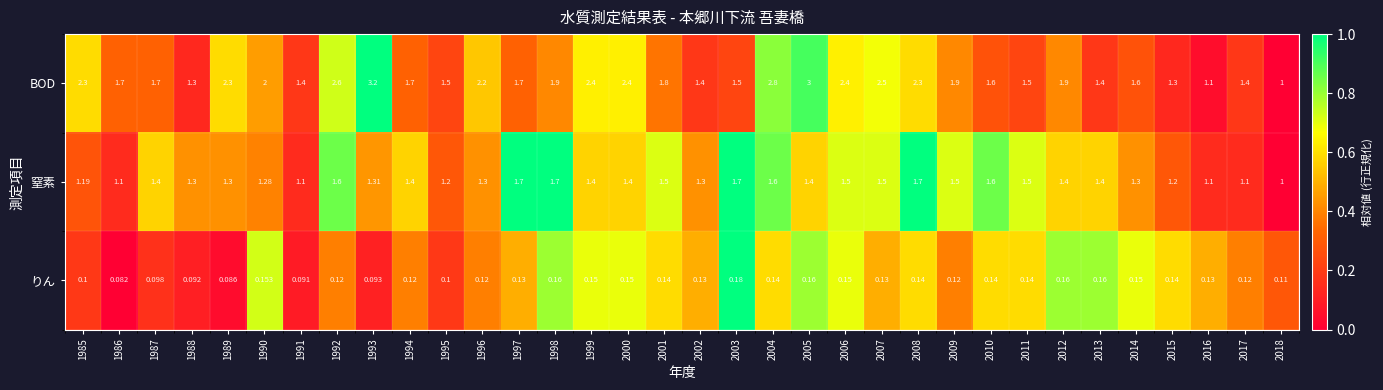

Which series has the largest total across all categories?

BOD